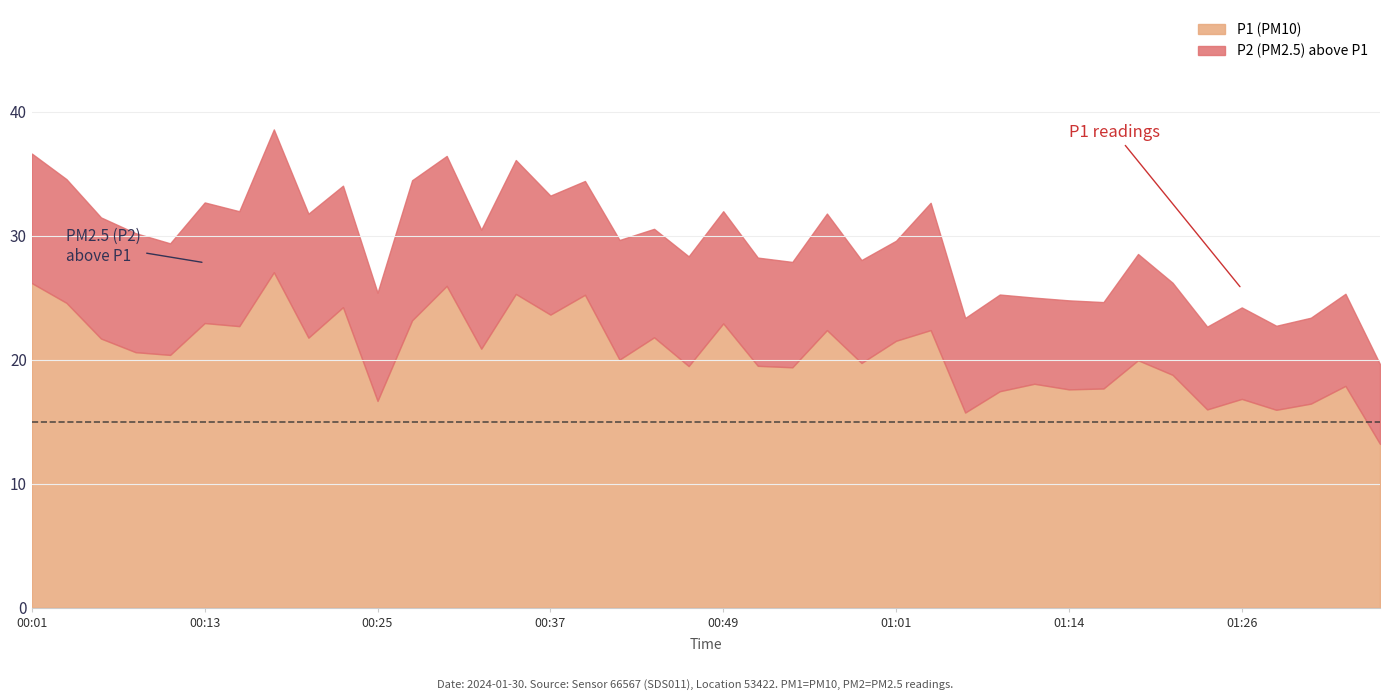

What is the difference between the P1 values at 01:16 and 00:10?

2.7